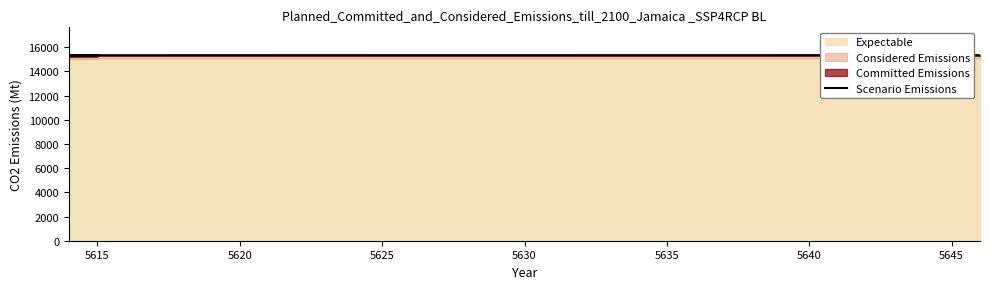

Count the number of values greater than 15309.

4